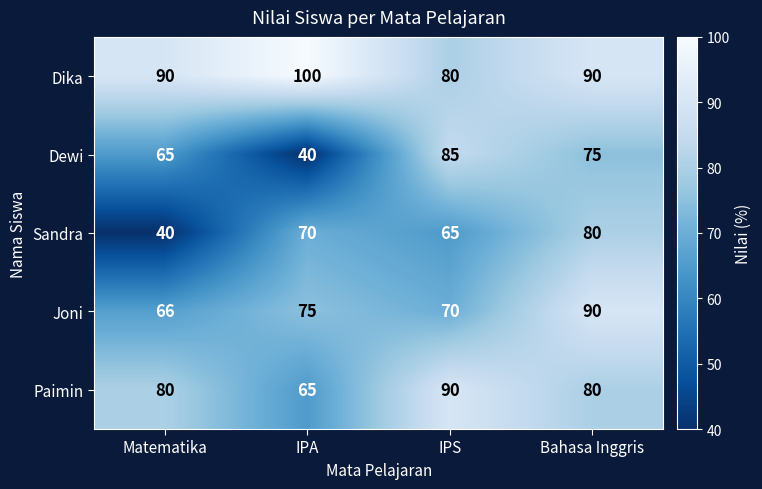

Reading left to right, transcribe all the data shown in this chart.

Dika: Matematika=90	IPA=100	IPS=80	Bahasa Inggris=90
Dewi: Matematika=65	IPA=40	IPS=85	Bahasa Inggris=75
Sandra: Matematika=40	IPA=70	IPS=65	Bahasa Inggris=80
Joni: Matematika=66	IPA=75	IPS=70	Bahasa Inggris=90
Paimin: Matematika=80	IPA=65	IPS=90	Bahasa Inggris=80